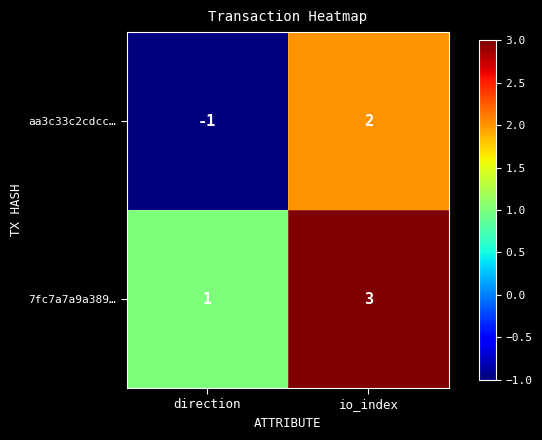

Reading left to right, what are all the values shown in this chart?

aa3c33c2cdcc…: -1	2
7fc7a7a9a389…: 1	3